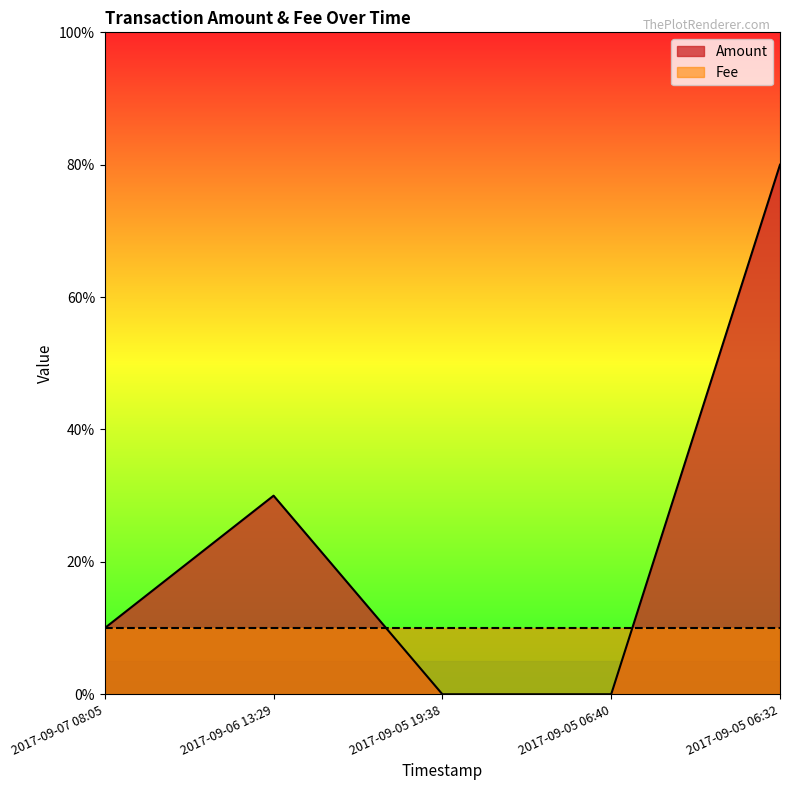

Reading left to right, extract all data points from this chart.

1	3	0	0	8